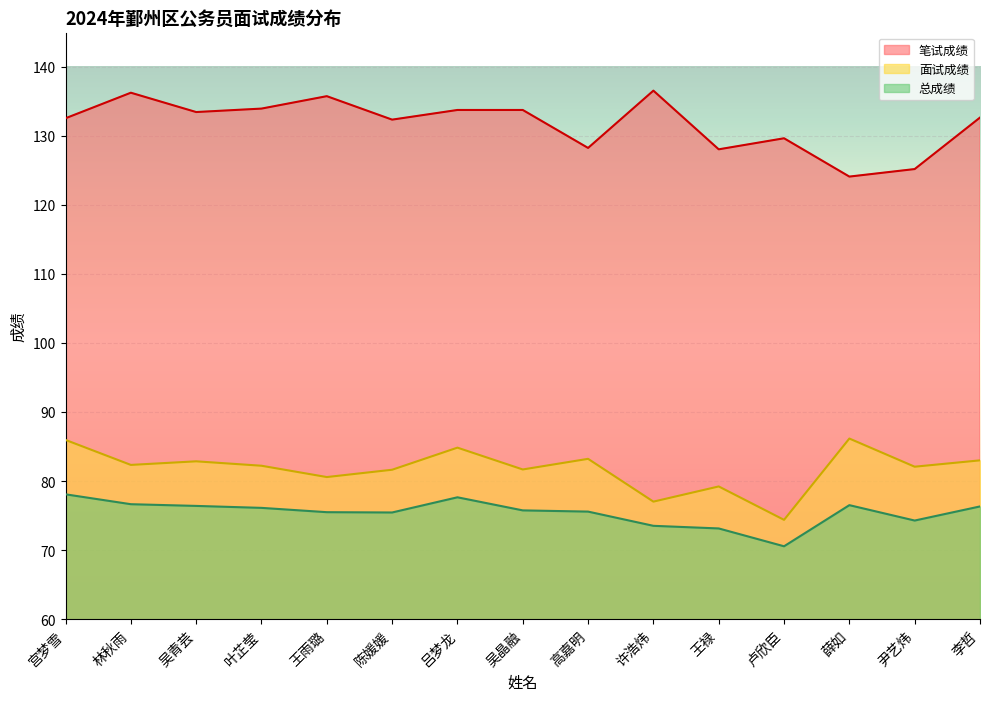

Is the value of 笔试成绩 at 宫梦雪 greater than the value of 总成绩 at 吴青芸?

Yes